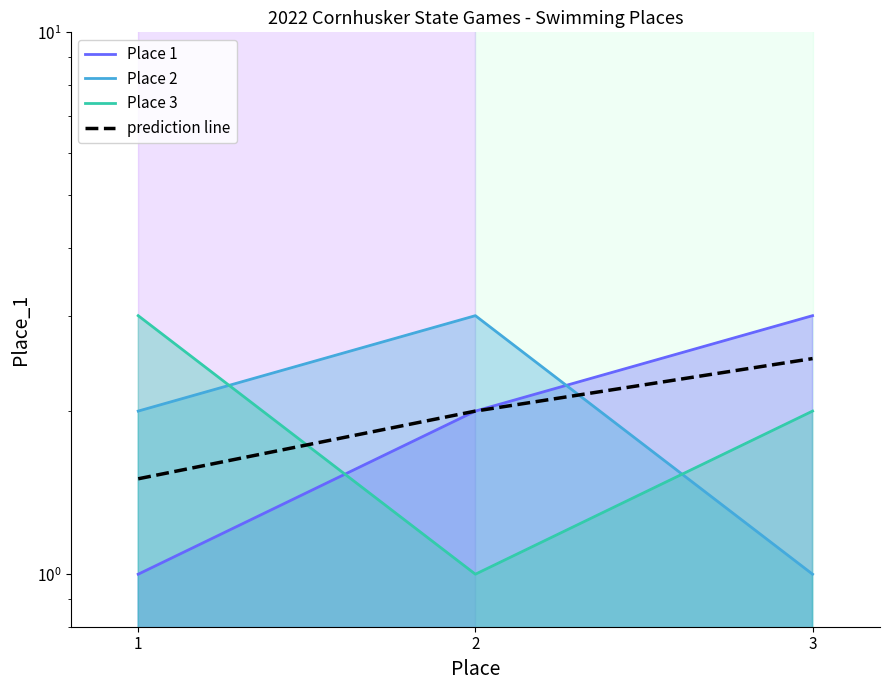

How many data points are above 2?

1